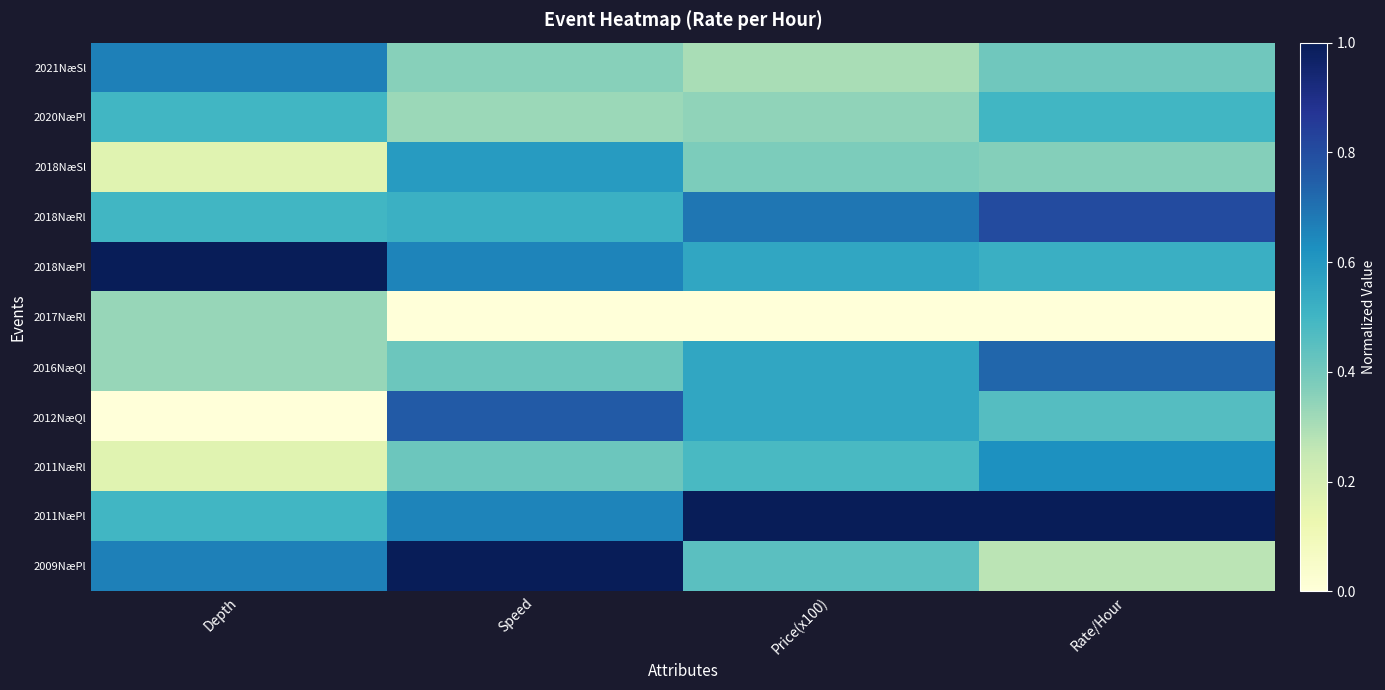

What is the greatest value displayed?

1.0